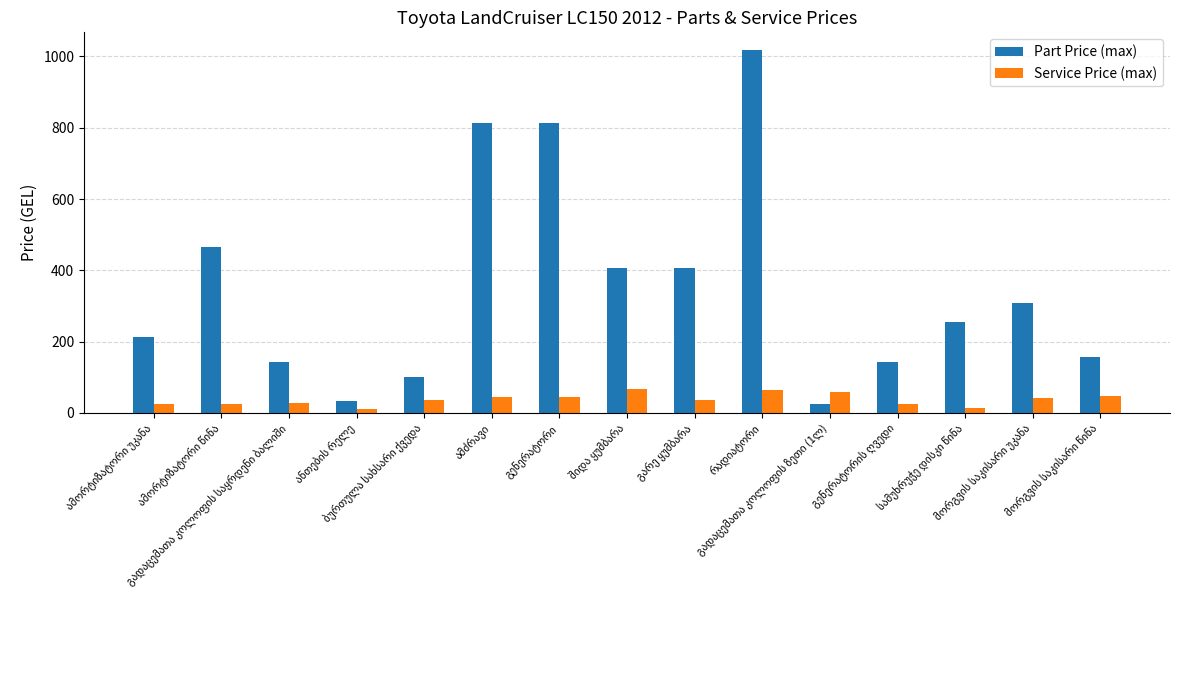

List the series in order of their peak value, lowest first.

Service Price (max), Part Price (max)